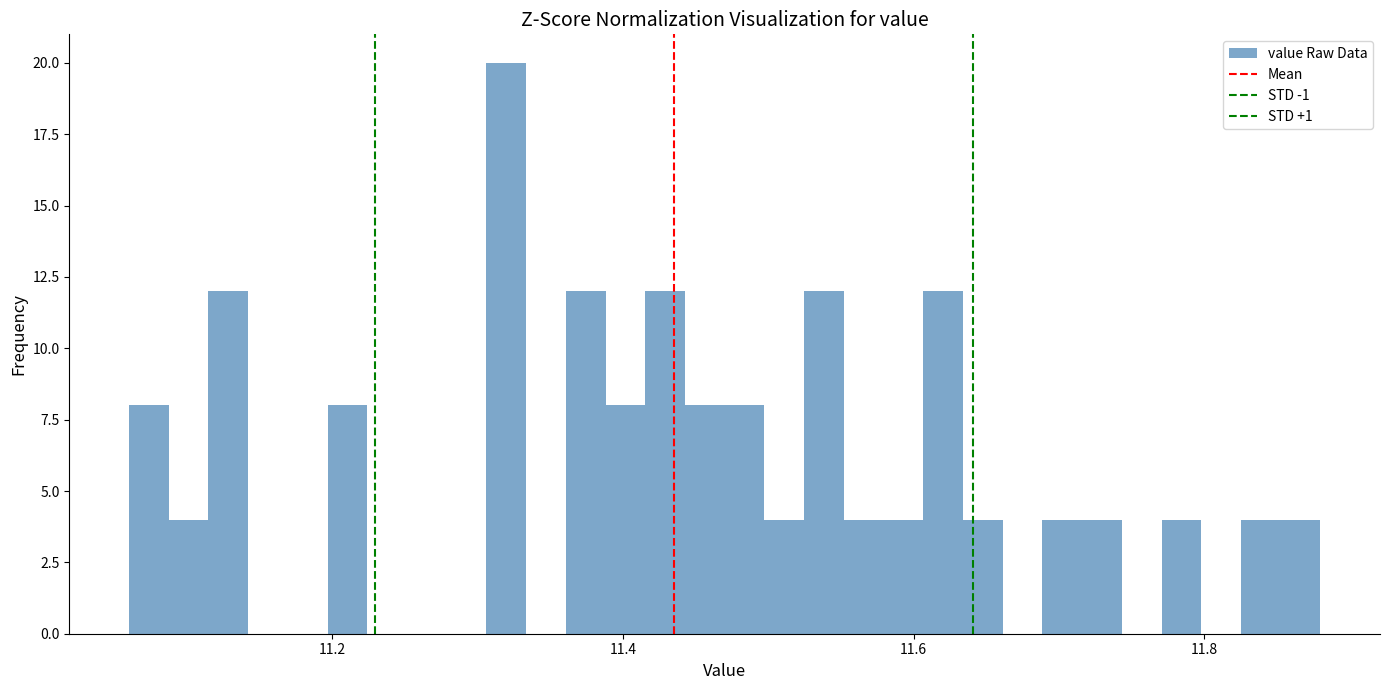

Read against the x-axis, roughly where is the centre of the tallest bar?

11.32